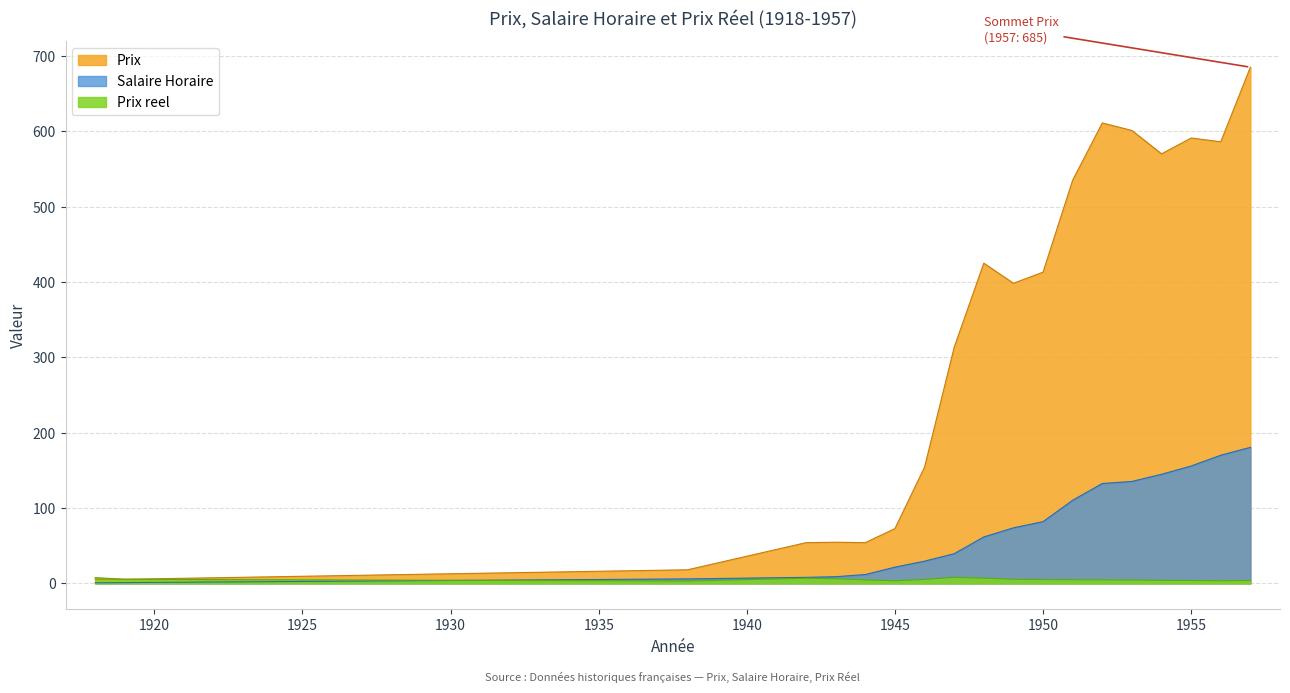

Is it true that Prix reel equals 4.4 at 1953?

True